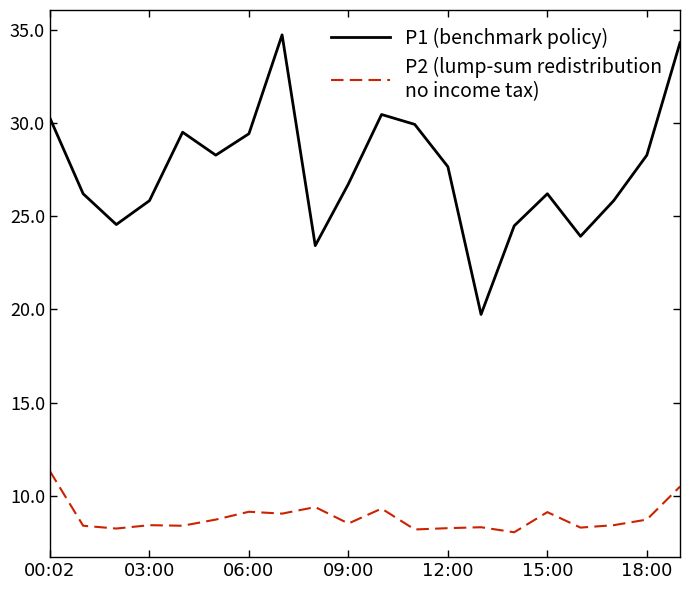

What is the maximum value shown in the chart?

34.7